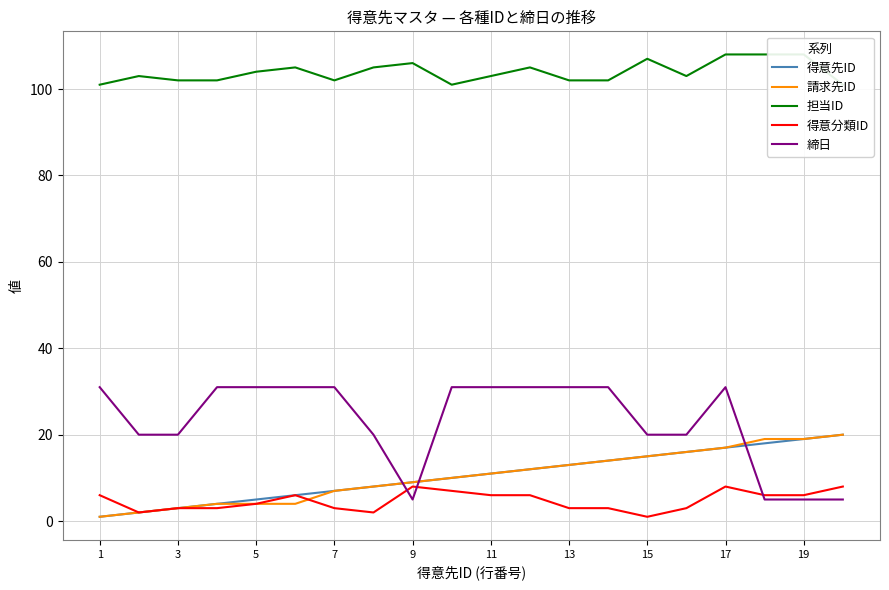

Reading right to left, extract all data points from this chart.

得意先ID: 20	19	18	17	16	15	14	13	12	11	10	9	8	7	6	5	4	3	2	1
請求先ID: 20	19	19	17	16	15	14	13	12	11	10	9	8	7	4	4	4	3	2	1
担当ID: 101	108	108	108	103	107	102	102	105	103	101	106	105	102	105	104	102	102	103	101
得意分類ID: 8	6	6	8	3	1	3	3	6	6	7	8	2	3	6	4	3	3	2	6
締日: 5	5	5	31	20	20	31	31	31	31	31	5	20	31	31	31	31	20	20	31